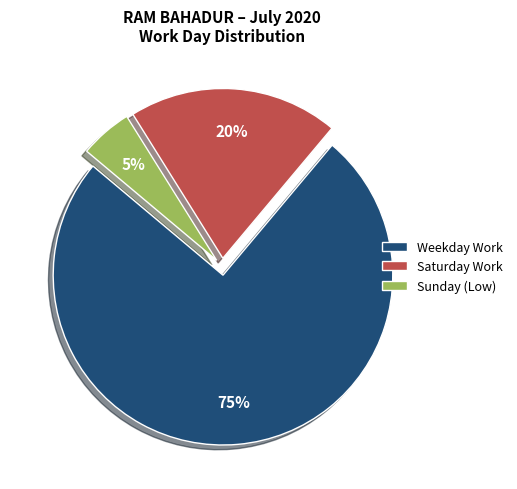

Combined, do Saturday Work and Weekday Work account for over 50%?

Yes